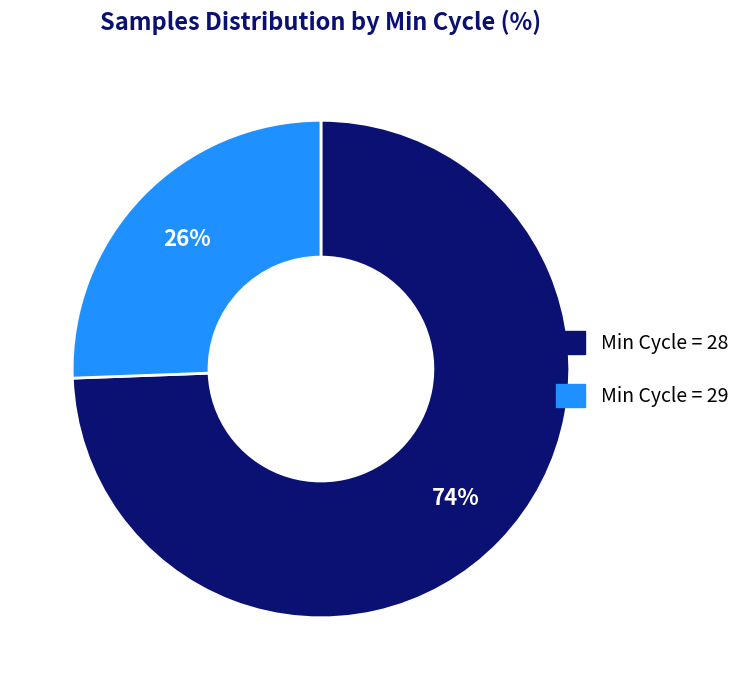

To the nearest percent, what is the average slice percentage?

50%